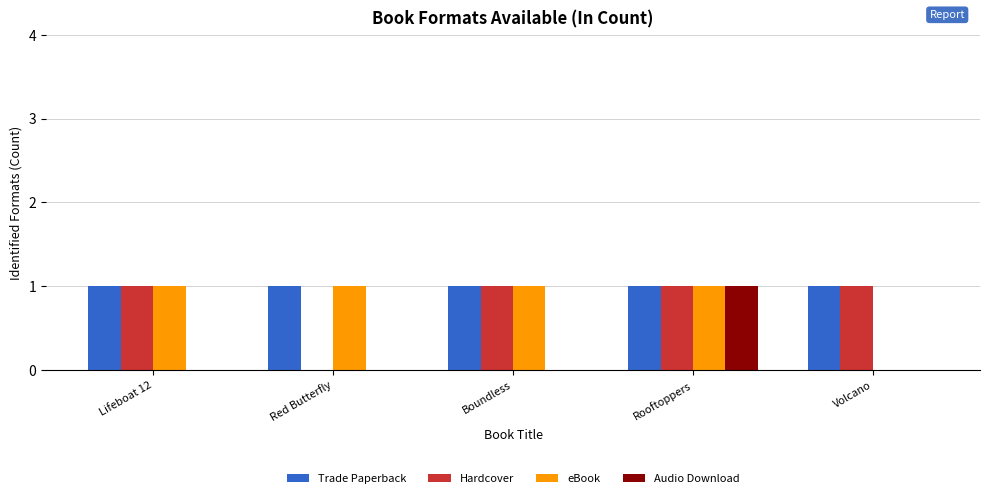

Reading right to left, what are all the values shown in this chart?

Trade Paperback: 1	1	1	1	1
Hardcover: 1	1	1	0	1
eBook: 0	1	1	1	1
Audio Download: 0	1	0	0	0